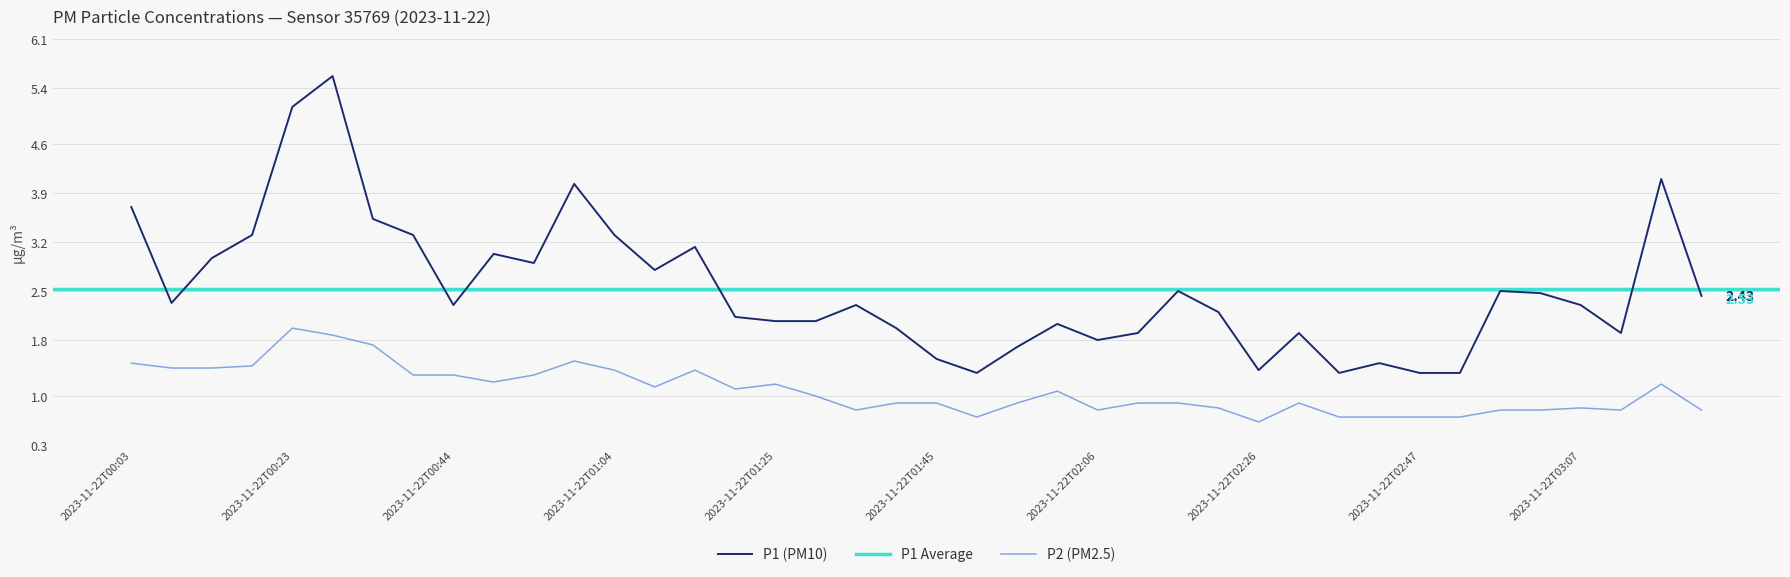

What position from the left is 2023-11-22T02:06?

25